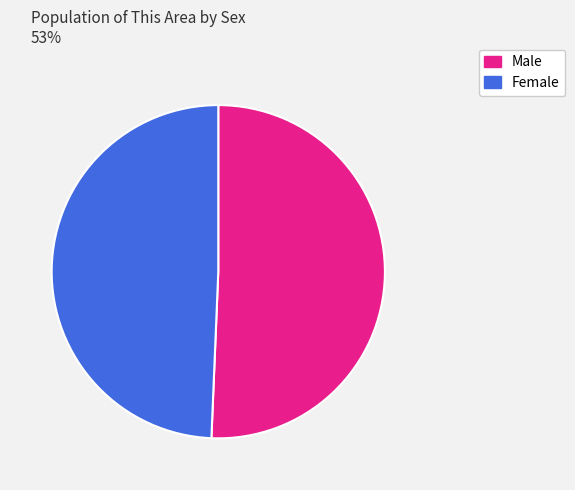

To the nearest percent, what is the combined percentage of Male and Female?

100%